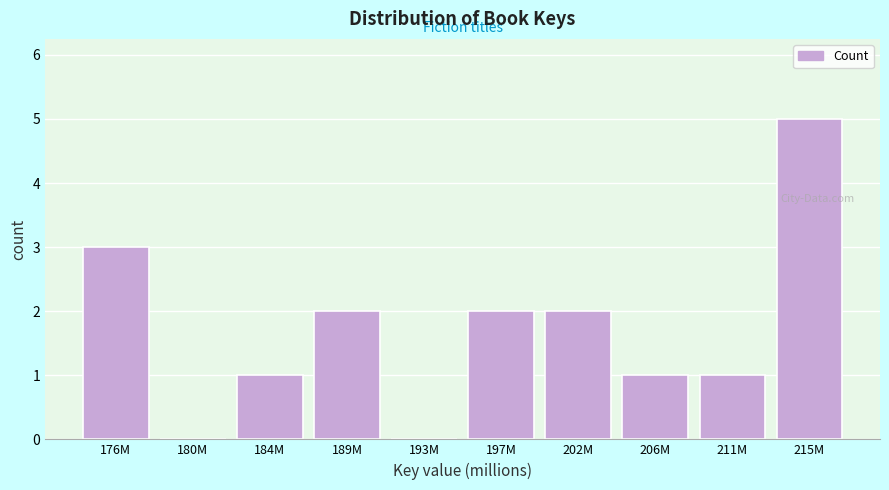

Reading left to right, list all the values displayed in this chart.

176M=3	180M=0	184M=1	189M=2	193M=0	197M=2	202M=2	206M=1	211M=1	215M=5